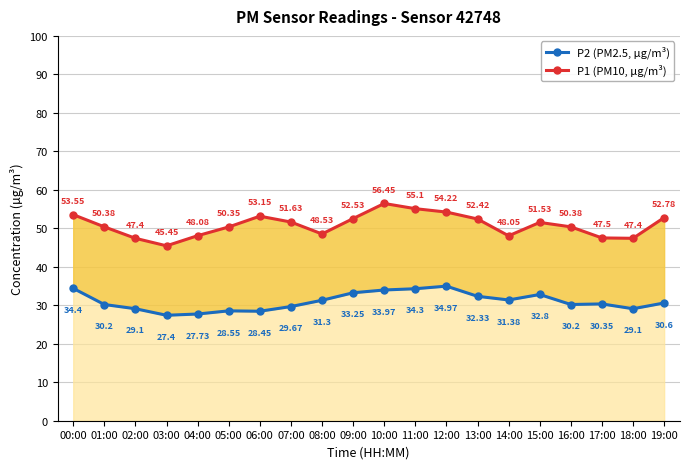

True or false: P1 (PM10, µg/m³) has more than 2 points higher than both neighbors.

True